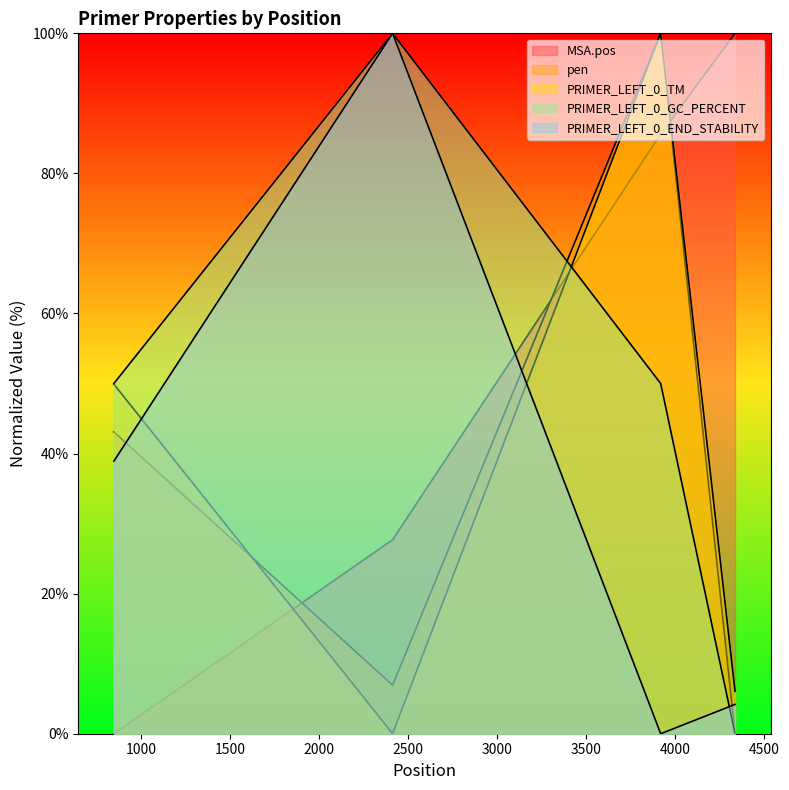

The value of PRIMER_LEFT_0_END_STABILITY at 4338 is 6.2. True or false?

False